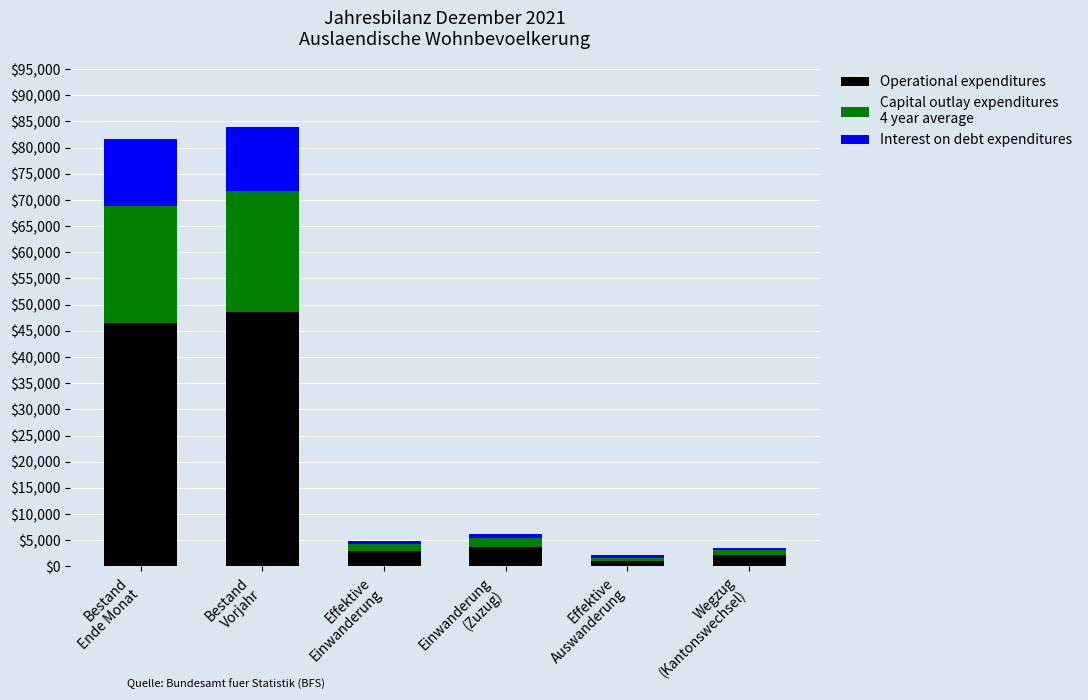

Are the bars horizontal?

No